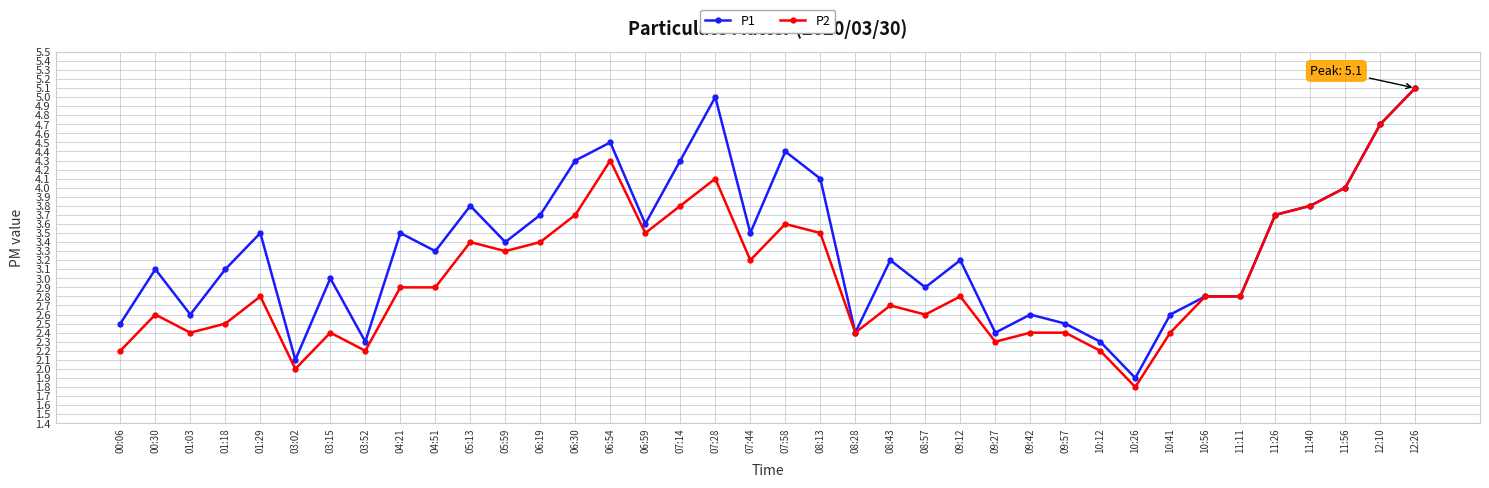

Does the chart display data point markers on the line(s)?

Yes